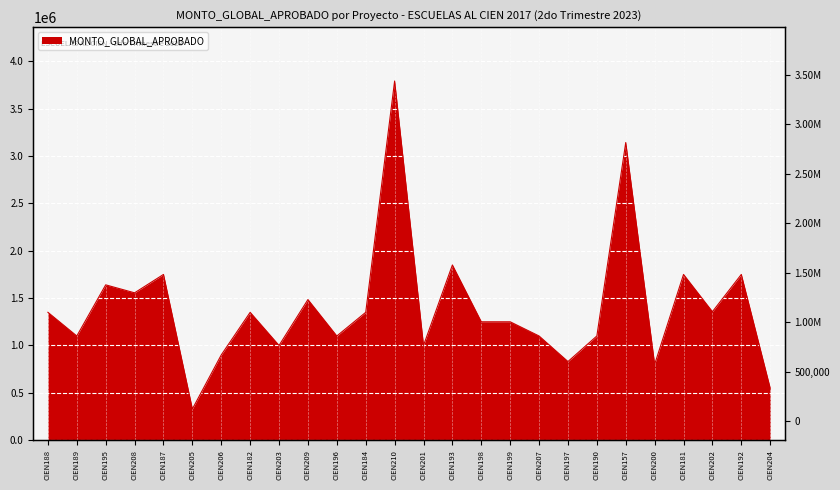

List the labels in order of value, largest first.

CIEN210, CIEN157, CIEN193, CIEN187, CIEN181, CIEN192, CIEN195, CIEN208, CIEN209, CIEN202, CIEN188, CIEN182, CIEN184, CIEN198, CIEN199, CIEN189, CIEN196, CIEN207, CIEN190, CIEN203, CIEN201, CIEN206, CIEN197, CIEN200, CIEN204, CIEN205